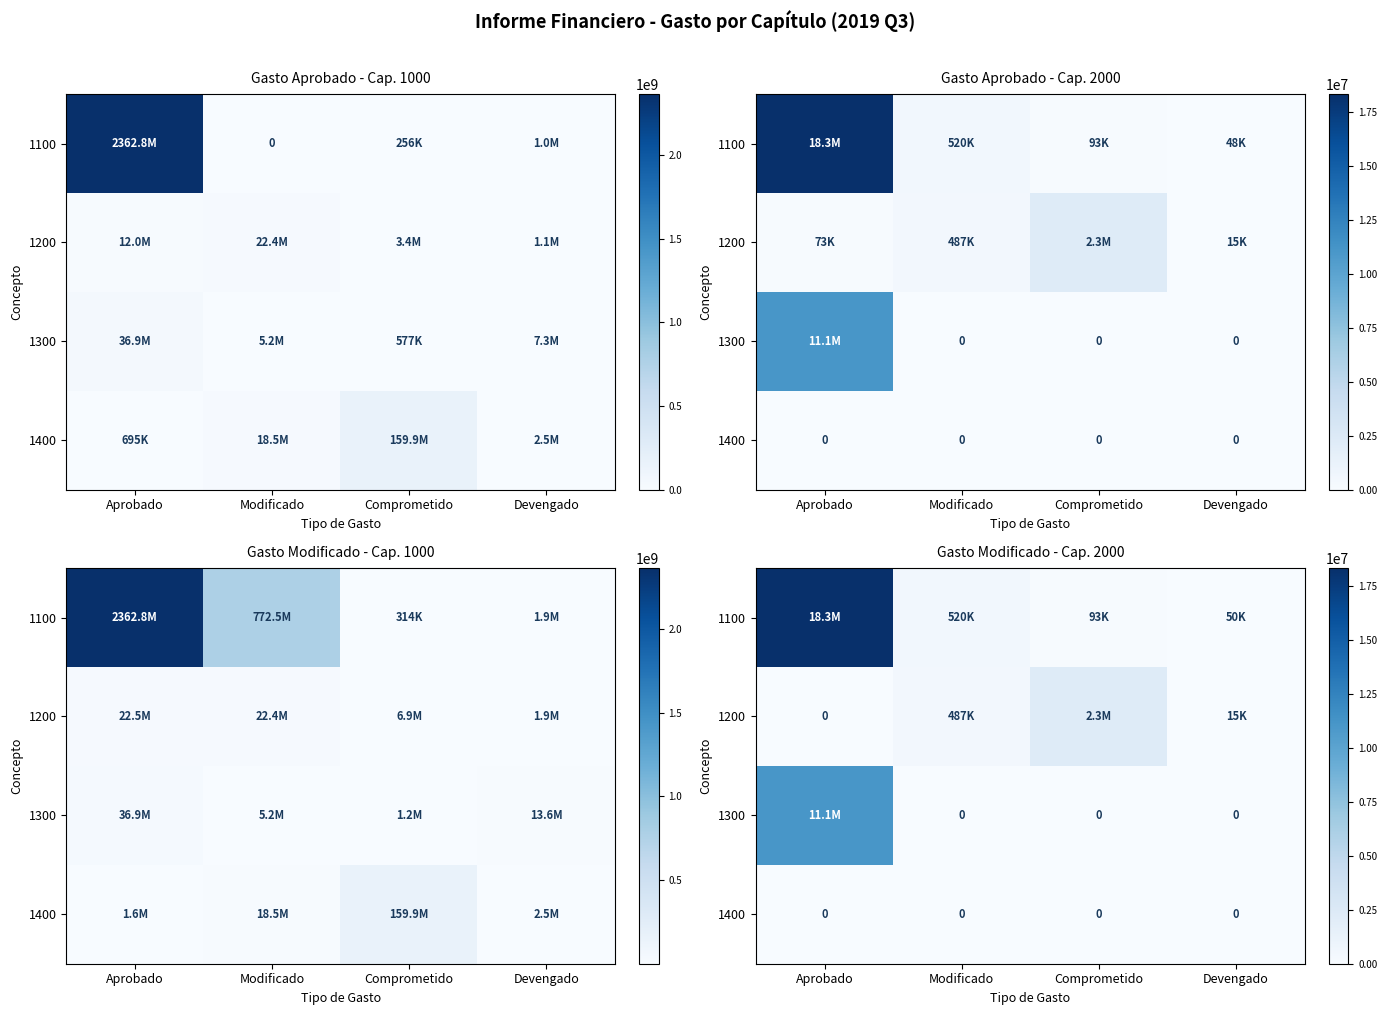

What is the difference between the second highest and minimum values in the 1100 series?

470105.0